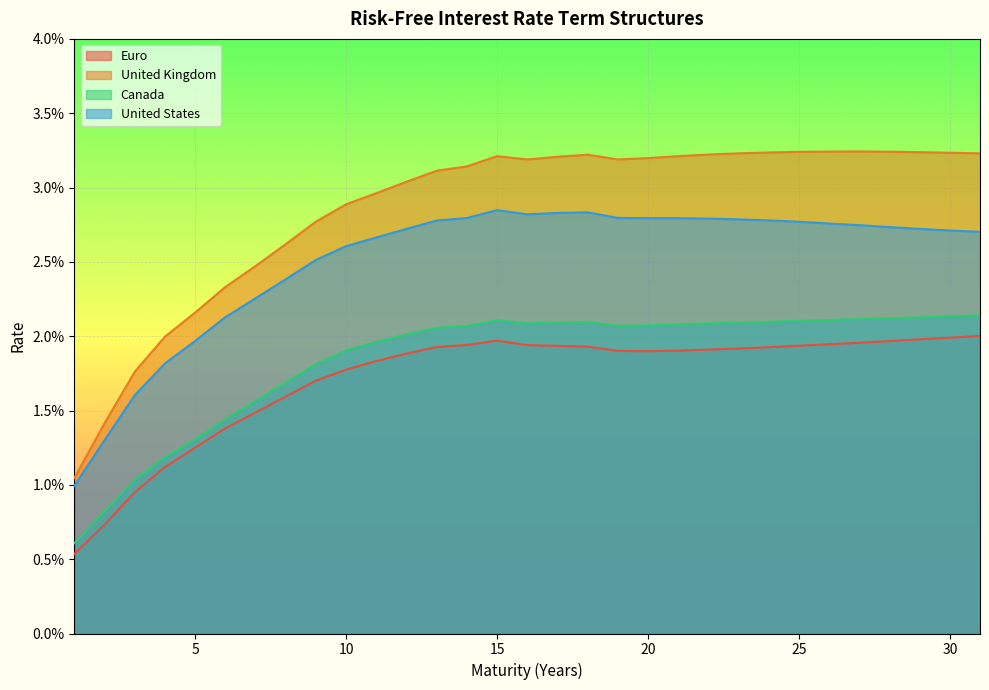

Does the chart display data point markers on the line(s)?

No